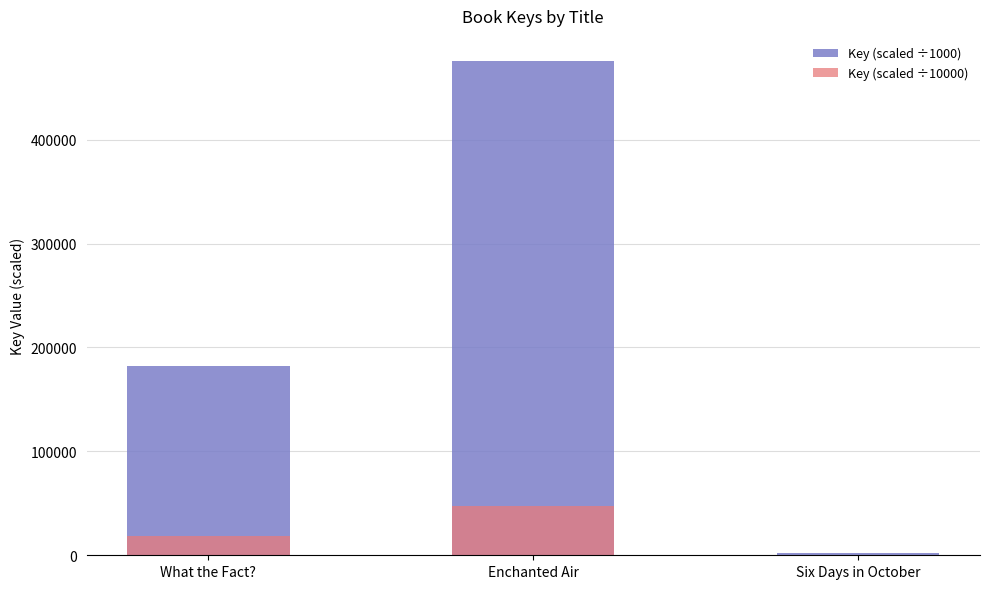

At which label does Key (scaled ÷10000) first exceed 18195?

Enchanted Air